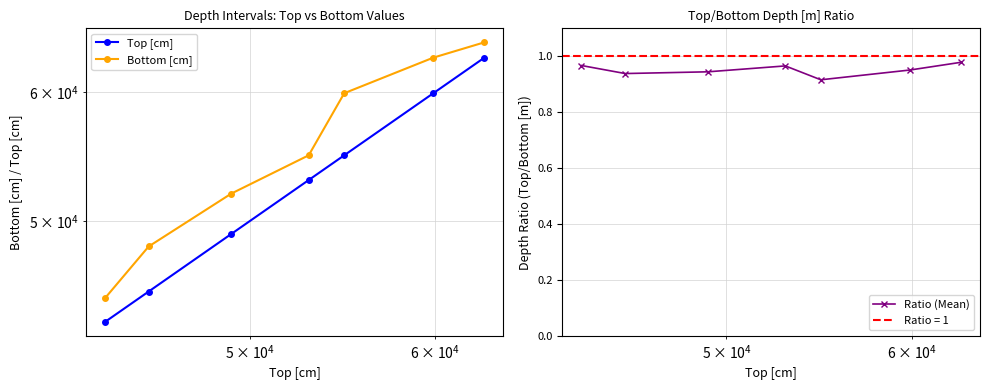

How many interior local peaks does the Ratio (Mean) series have?

1